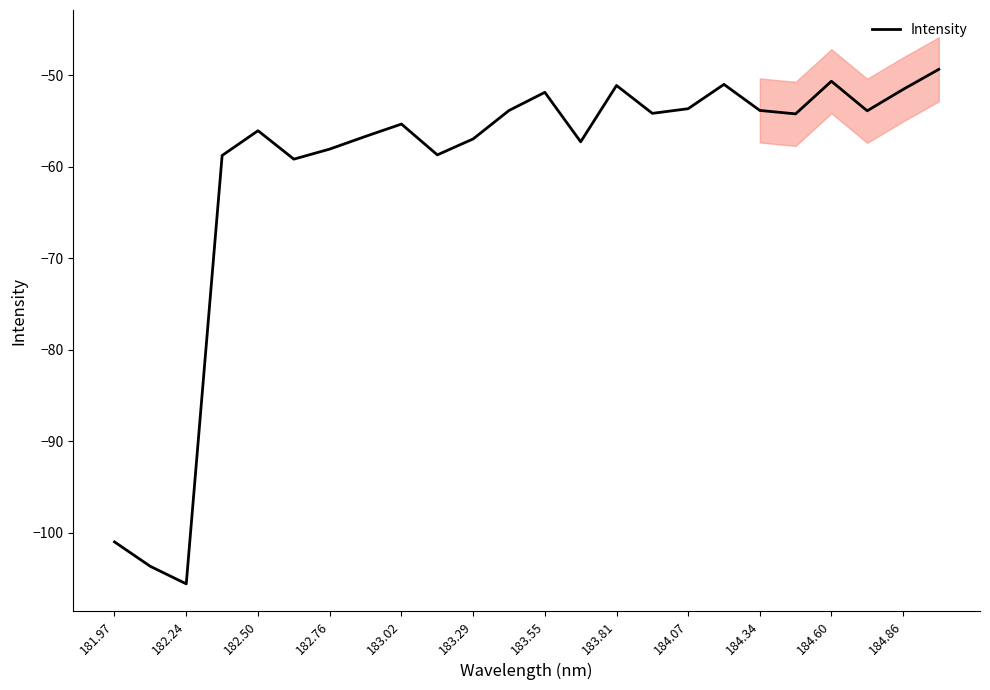

Does the chart have visible grid lines?

No